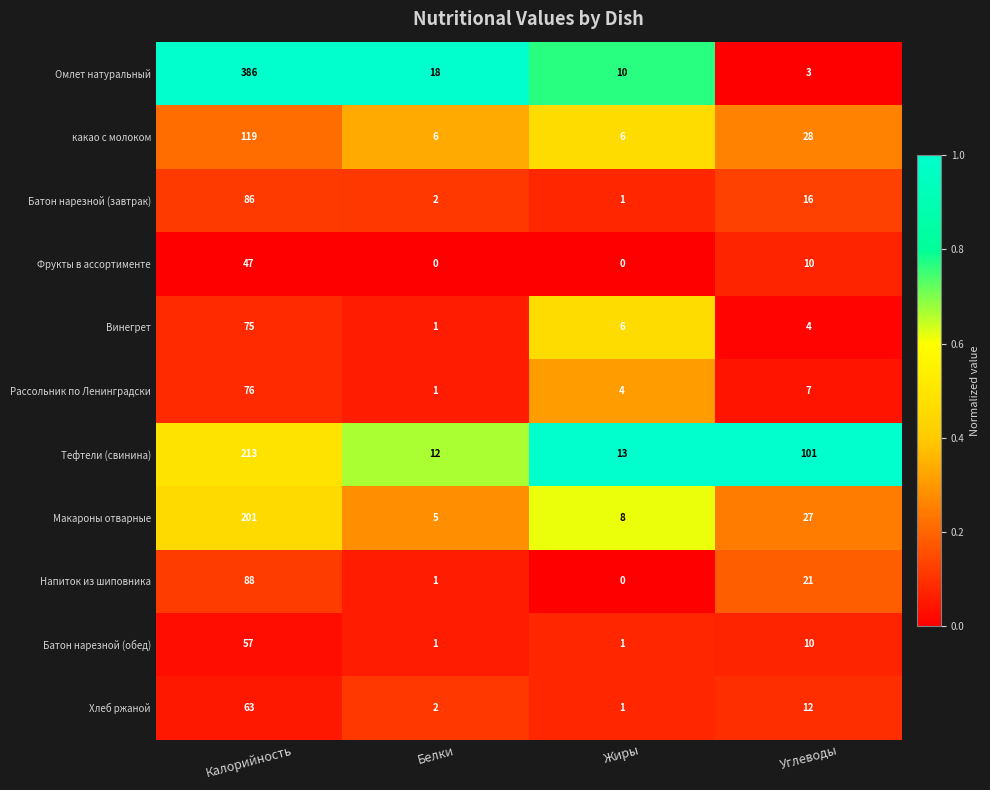

What is the difference between the maximum and minimum values in the Батон нарезной (завтрак) series?

85